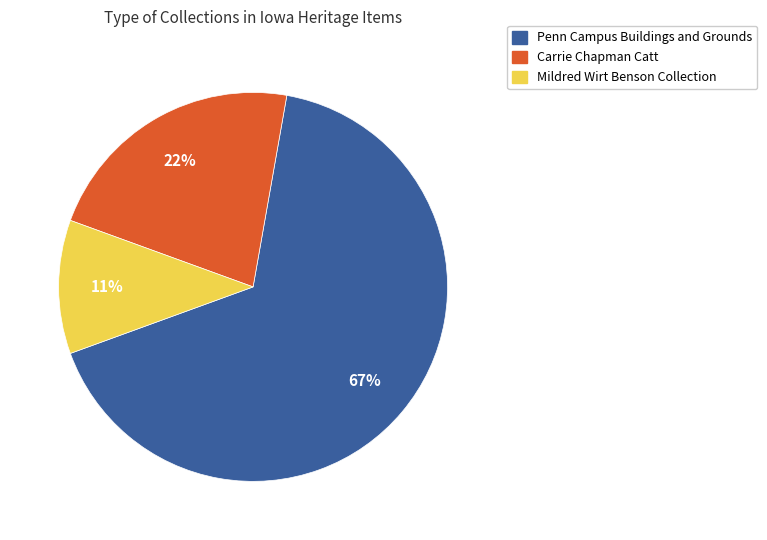

To the nearest percent, what is the difference between the largest and smallest slice percentages?

56%